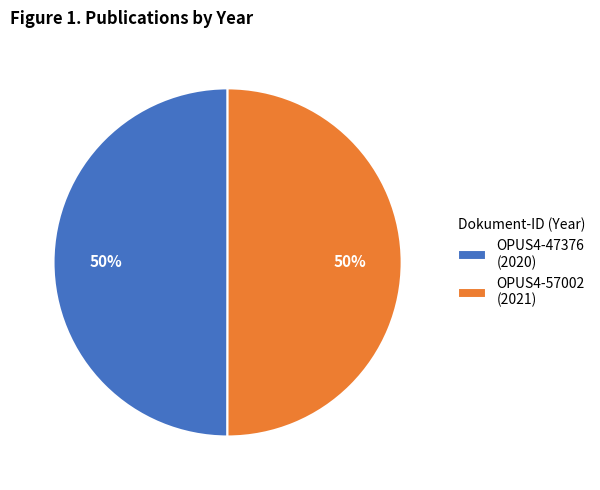

To the nearest percent, what percentage of the pie is OPUS4-57002?

50%